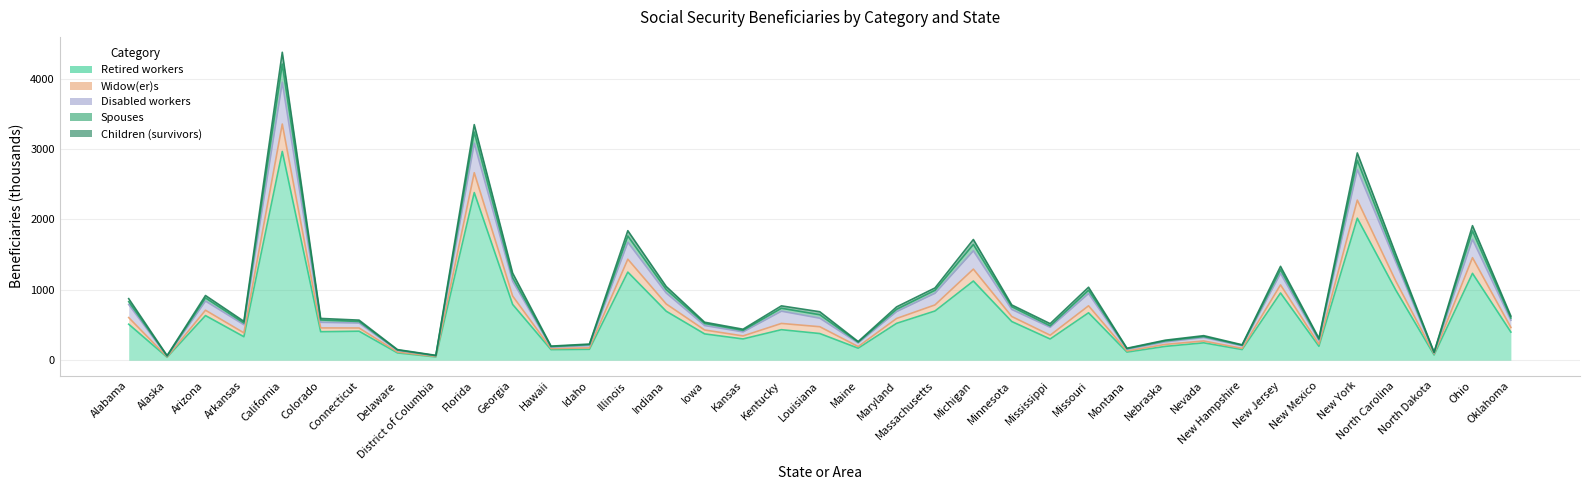

True or false: Disabled workers has a value of 32.5 at District of Columbia.

False